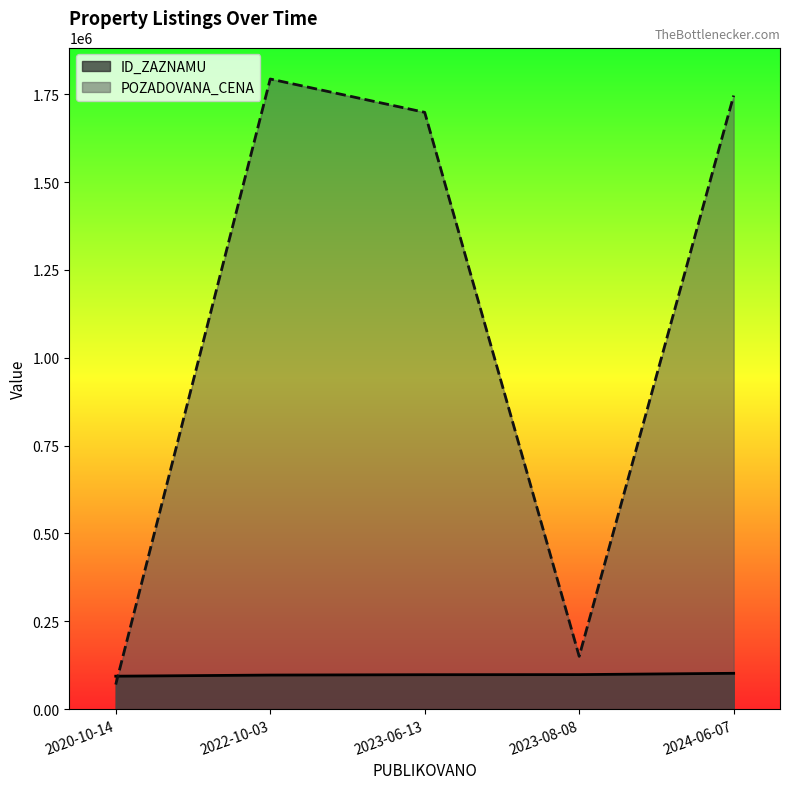

Read the POZADOVANA_CENA value at 2023-08-08.

150349